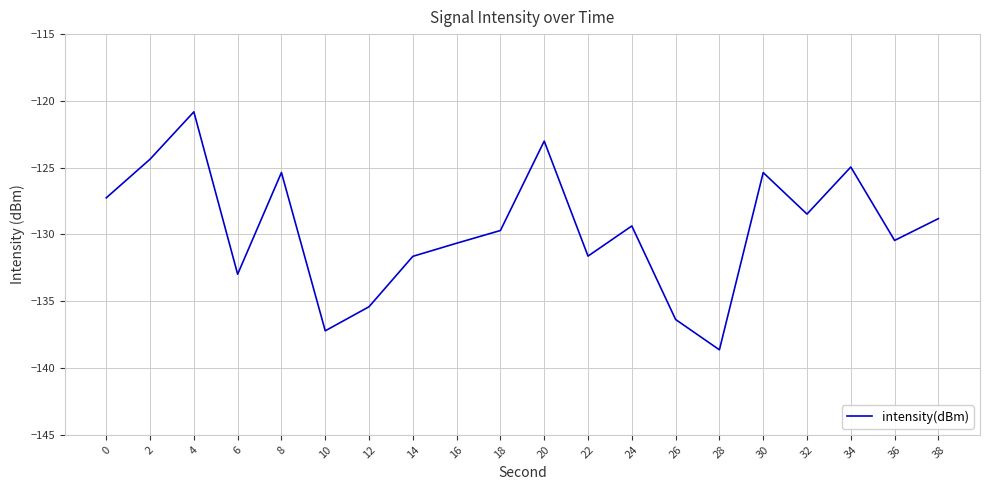

At which category does the chart reach its peak across all series?

4